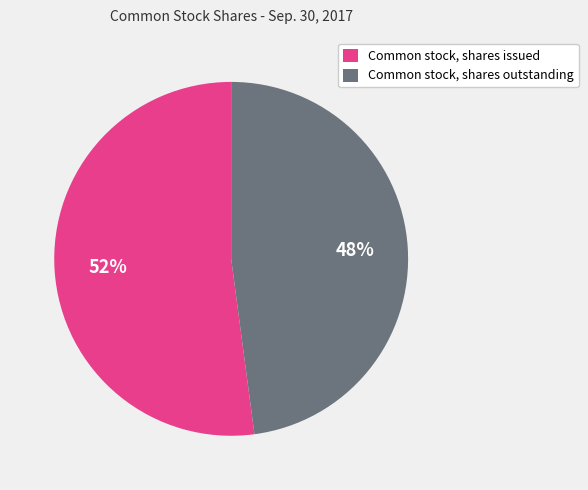

The Common stock, shares outstanding slice represents 59% of the pie. True or false?

False